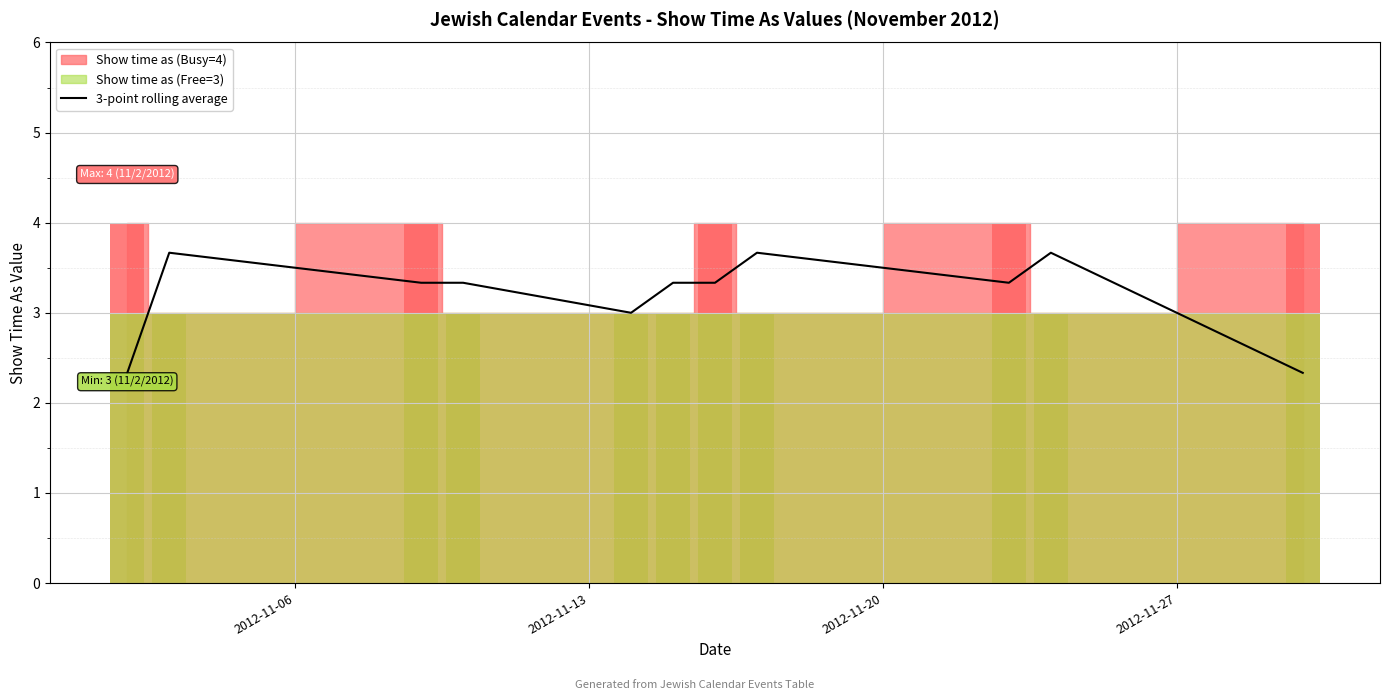

What is the highest value of the 3-point rolling average series?

3.7